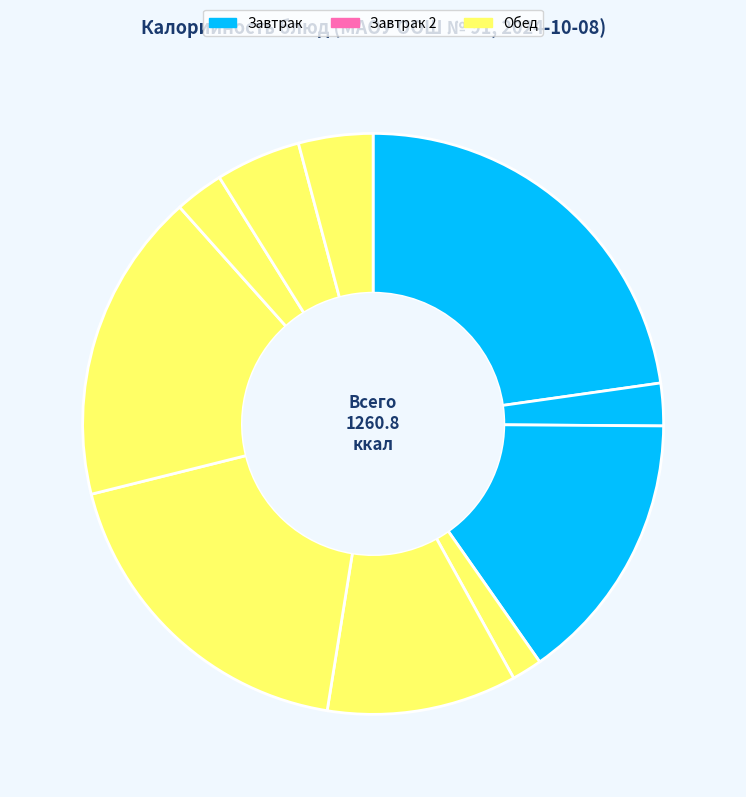

Count the number of slices in the pie.

10